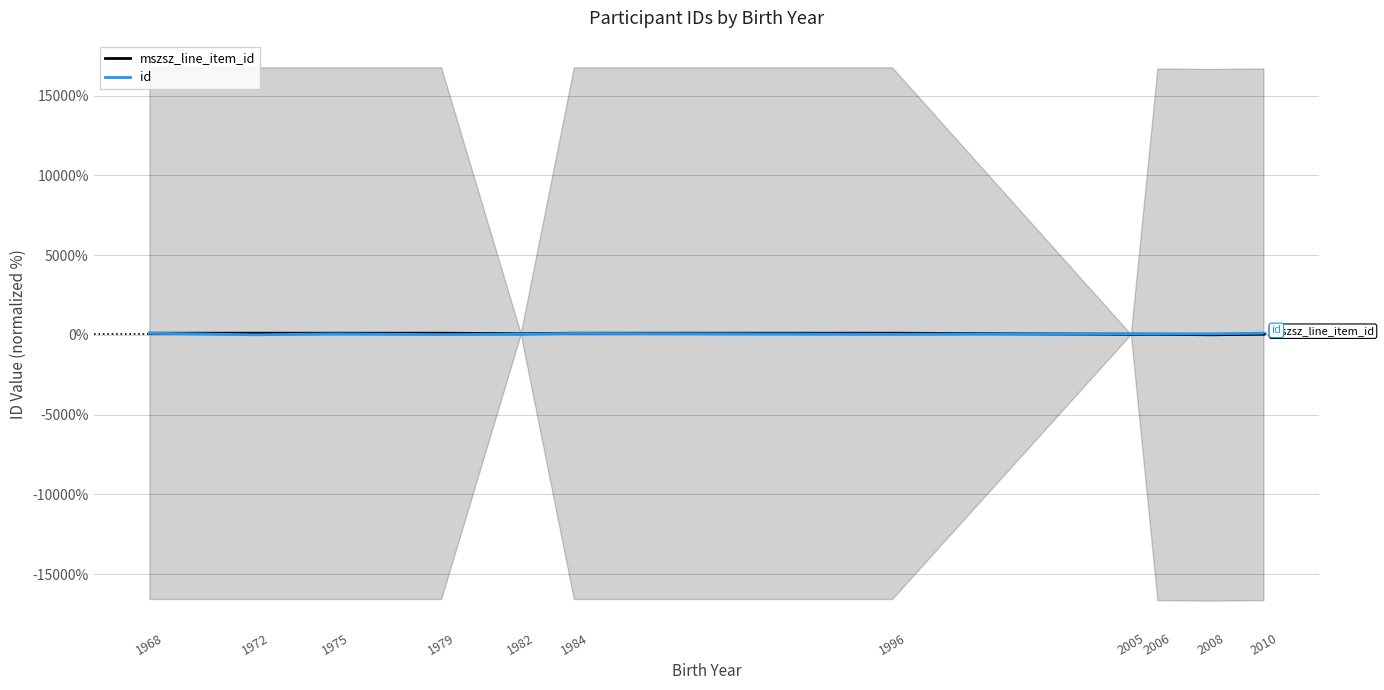

How many lines are shown in the chart?

2